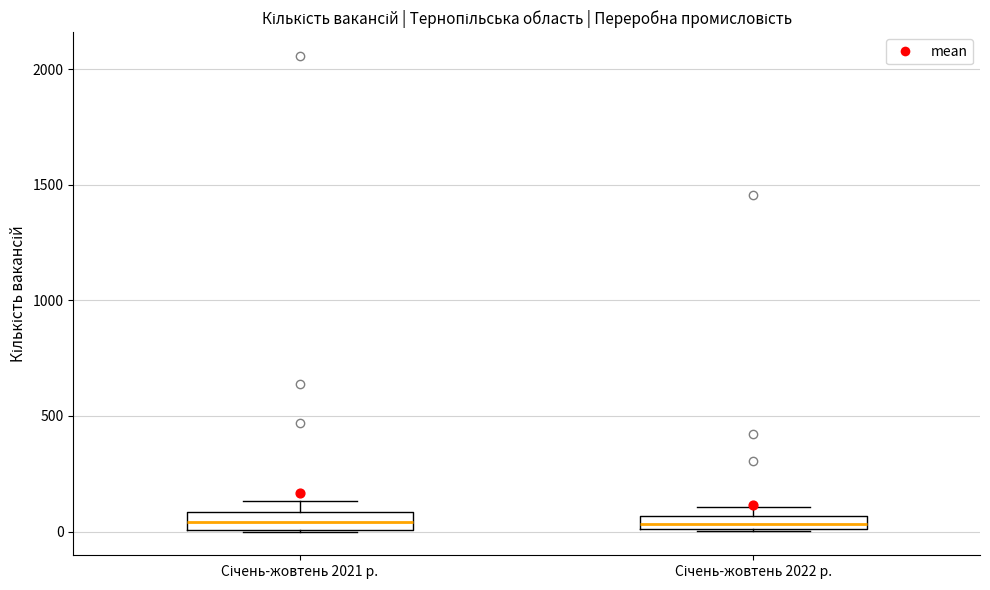

Where is the upper edge of the box for Січень-жовтень 2022 р. on the y-axis? The values are not printed on the chart, so give them approximately, as read against the axis.

50